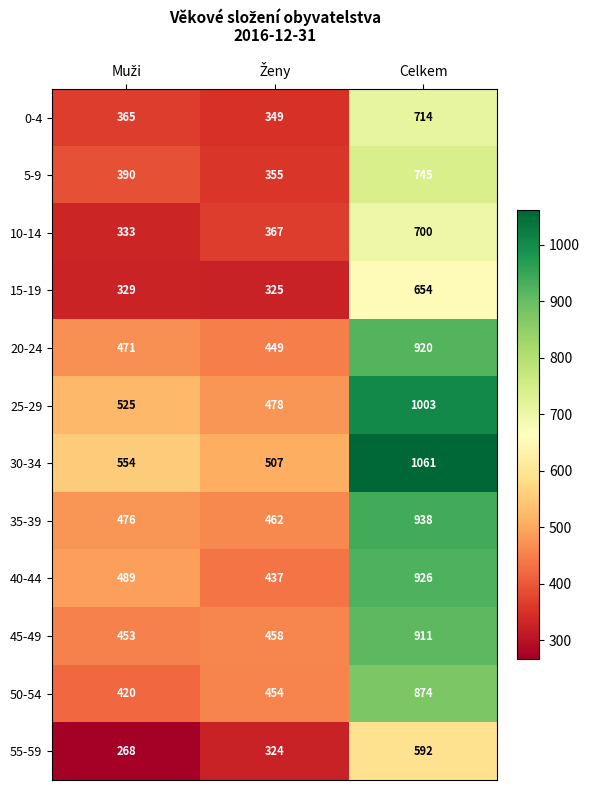

List the series in order of their peak value, lowest first.

55-59, 15-19, 10-14, 0-4, 5-9, 50-54, 45-49, 20-24, 40-44, 35-39, 25-29, 30-34